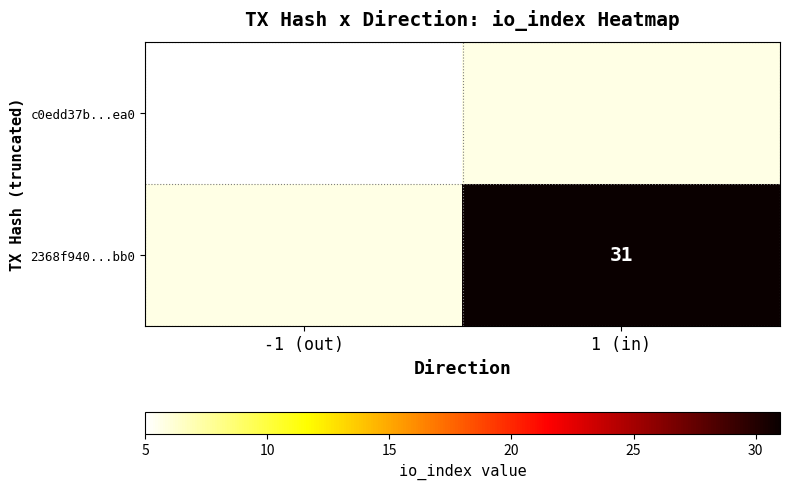

Is the value of c0edd37b...ea0 at -1 (out) greater than the value of 2368f940...bb0 at 1 (in)?

No